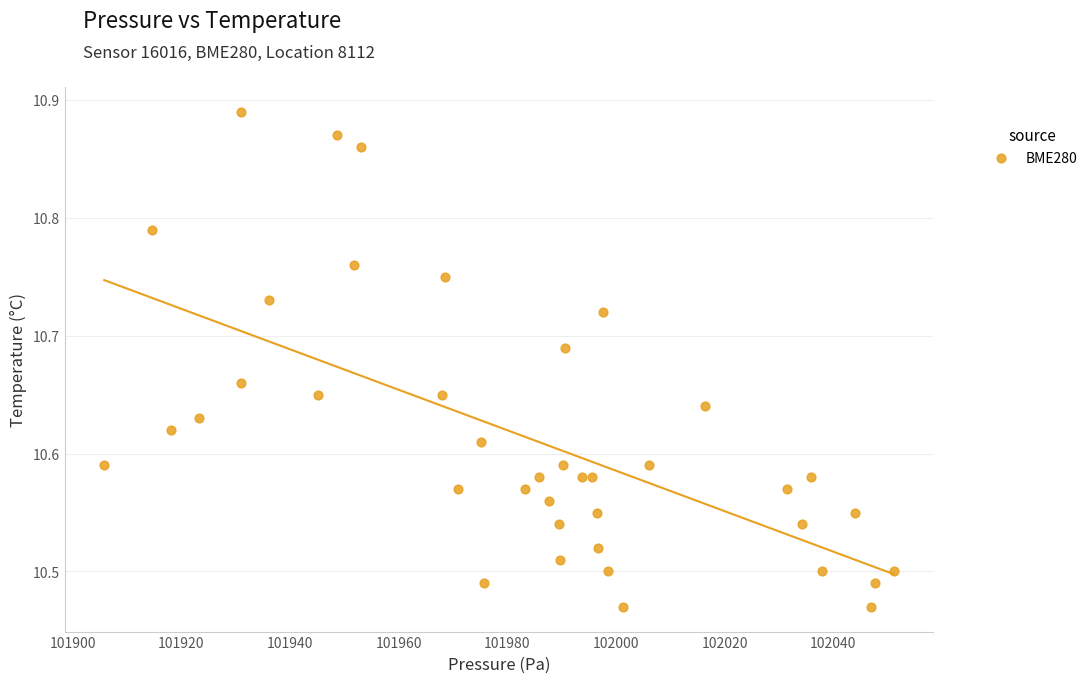

Count the number of points in this scatter plot.

40